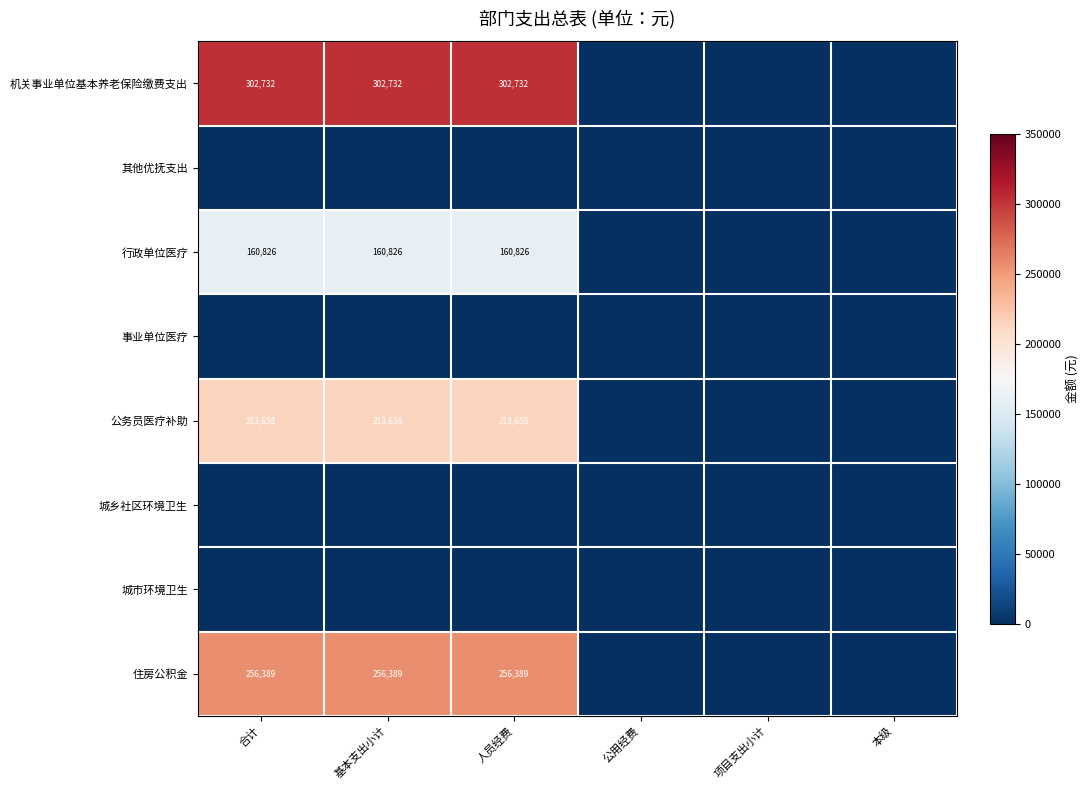

The value of 公务员医疗补助 at 人员经费 is 57394.4. True or false?

False